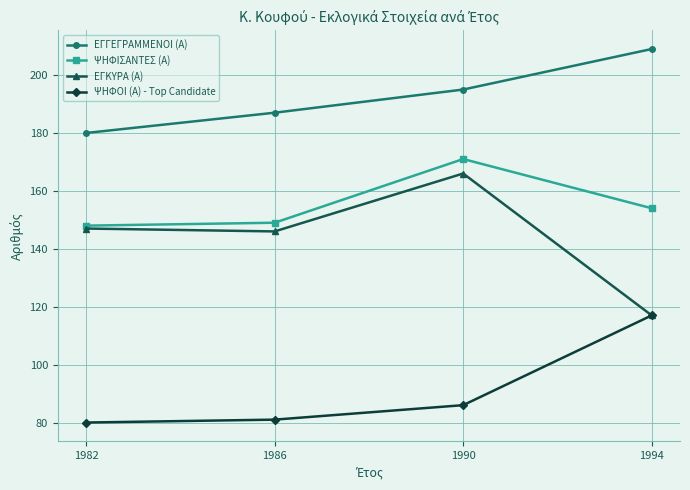

What is the difference between the second highest and second lowest values in the ΕΓΓΕΓΡΑΜΜΕΝΟΙ (Α) series?

8